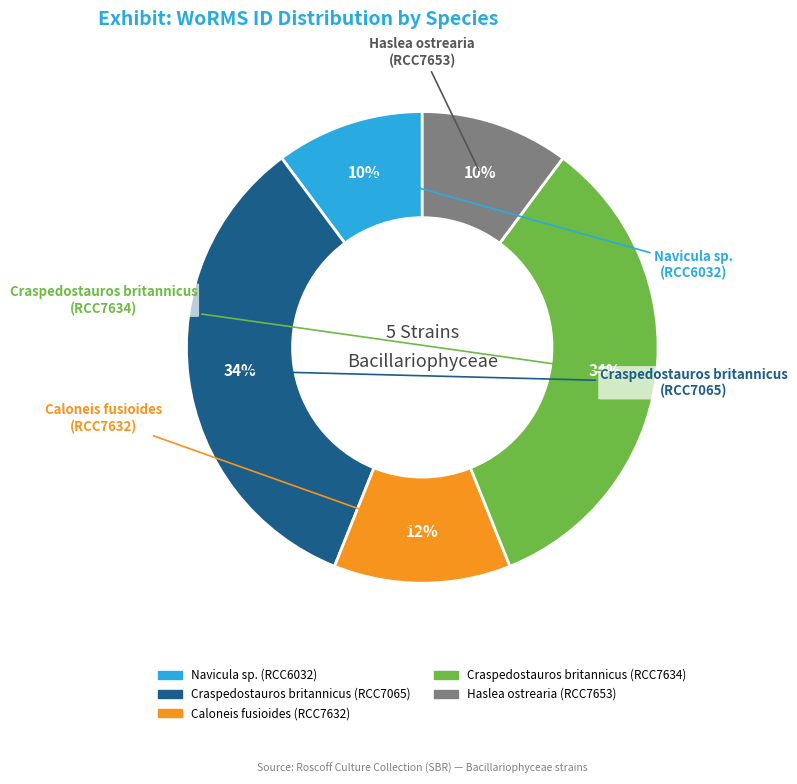

To the nearest percent, what percentage of the pie is Craspedostauros britannicus (RCC7065)?

34%